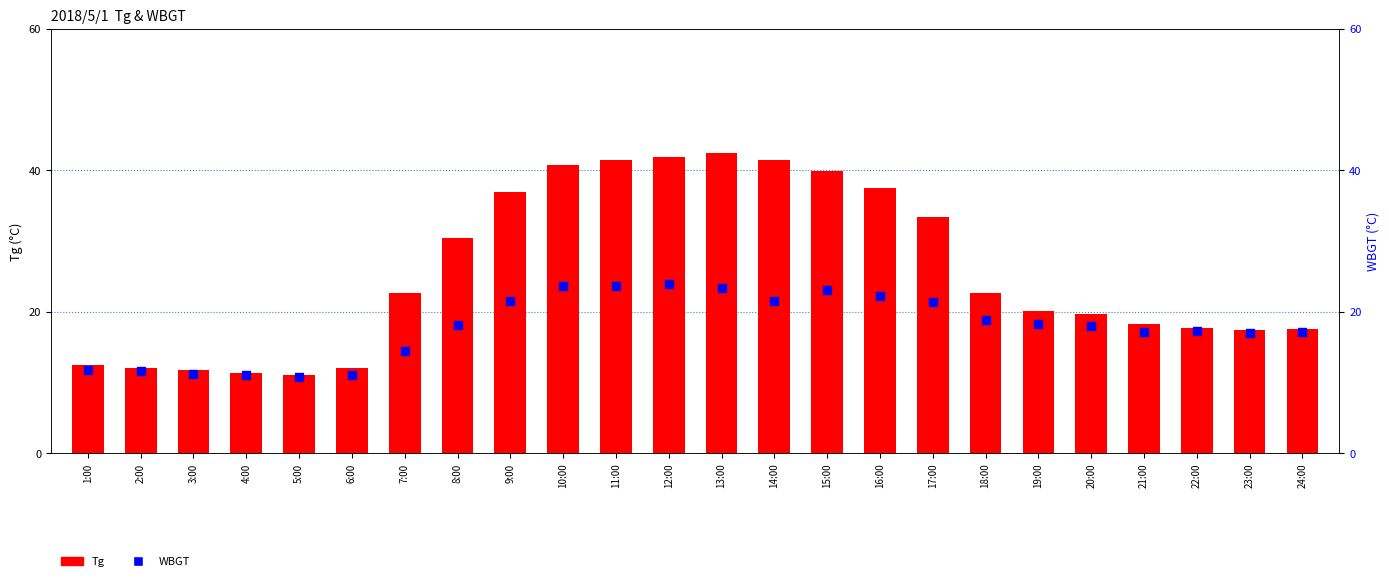

Which series has the widest spread of Y values?

Tg